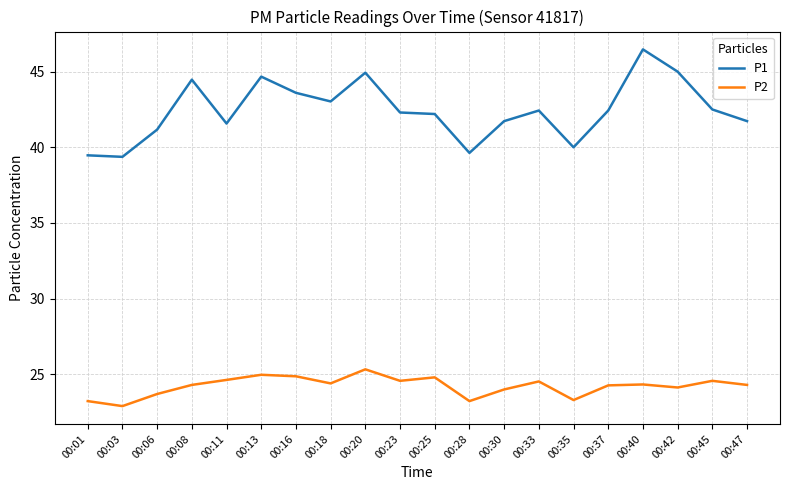

What is the highest value of the P2 series?

25.3